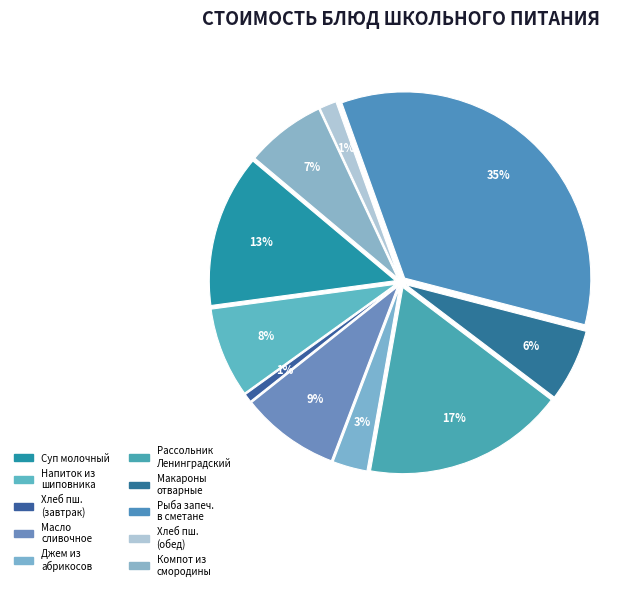

How many segments does this pie chart have?

10